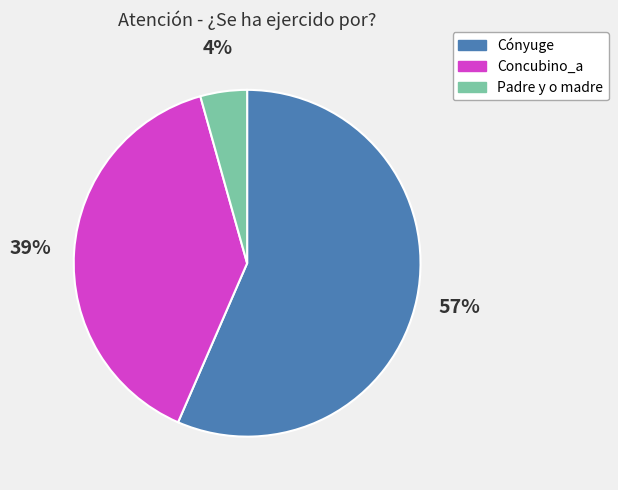

How many slices are in this pie chart?

3